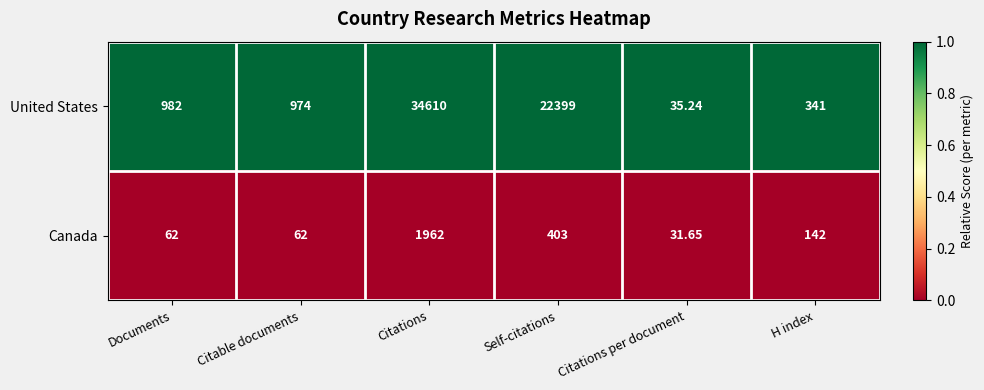

List the series in order of their overall mean, highest first.

United States, Canada